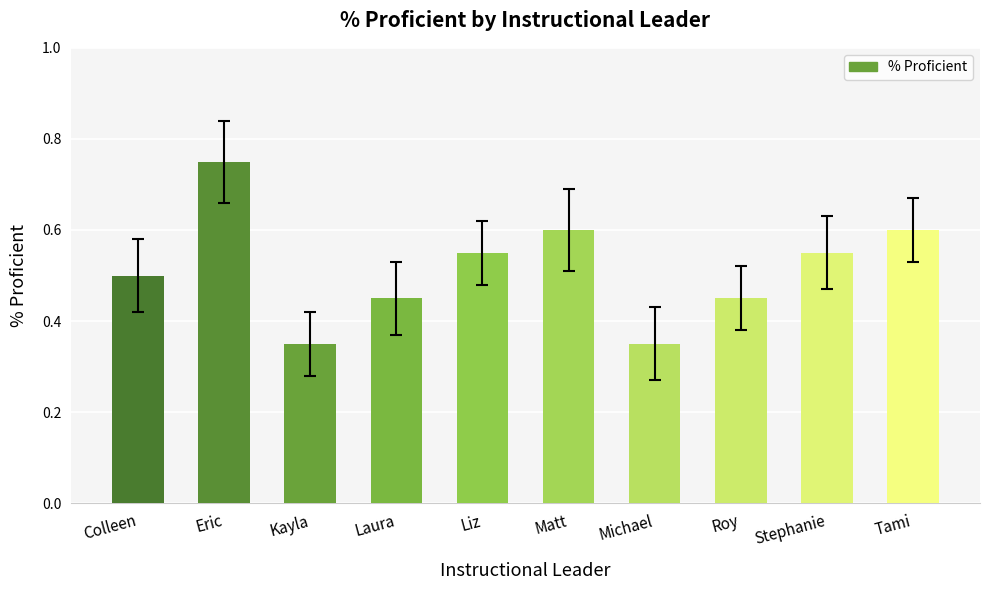

The value at Kayla is 0.5. True or false?

False